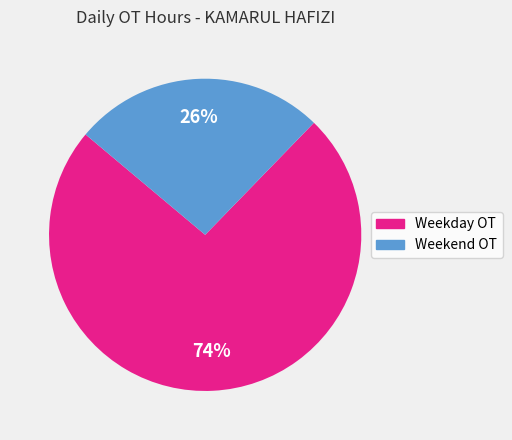

Is there any slice that represents more than half of the pie?

Yes